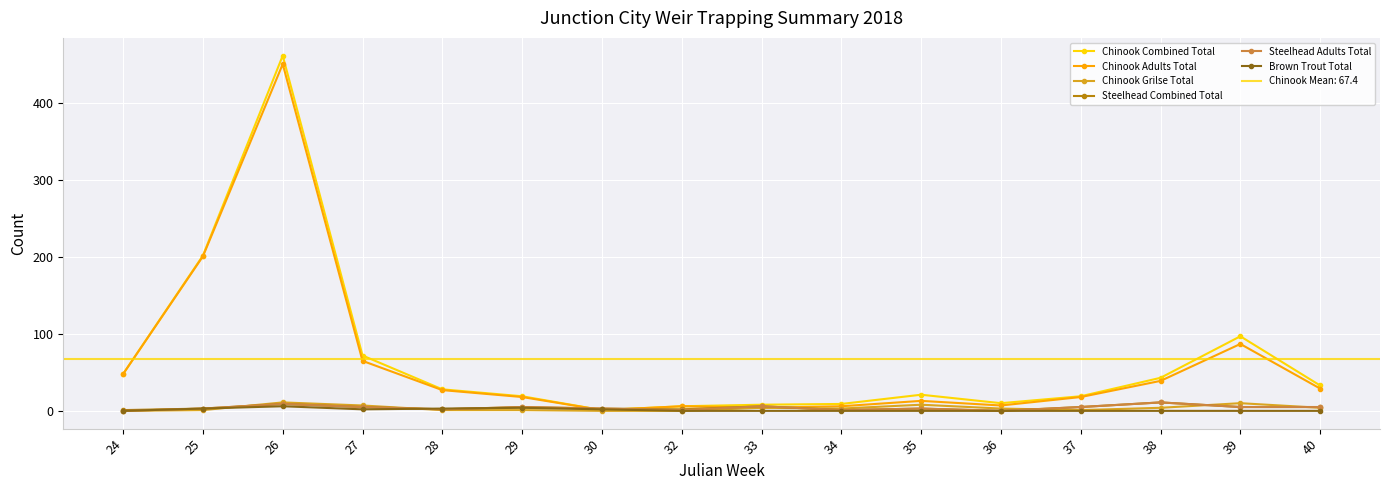

At which label is Chinook Grilse Total closest to 5?

33